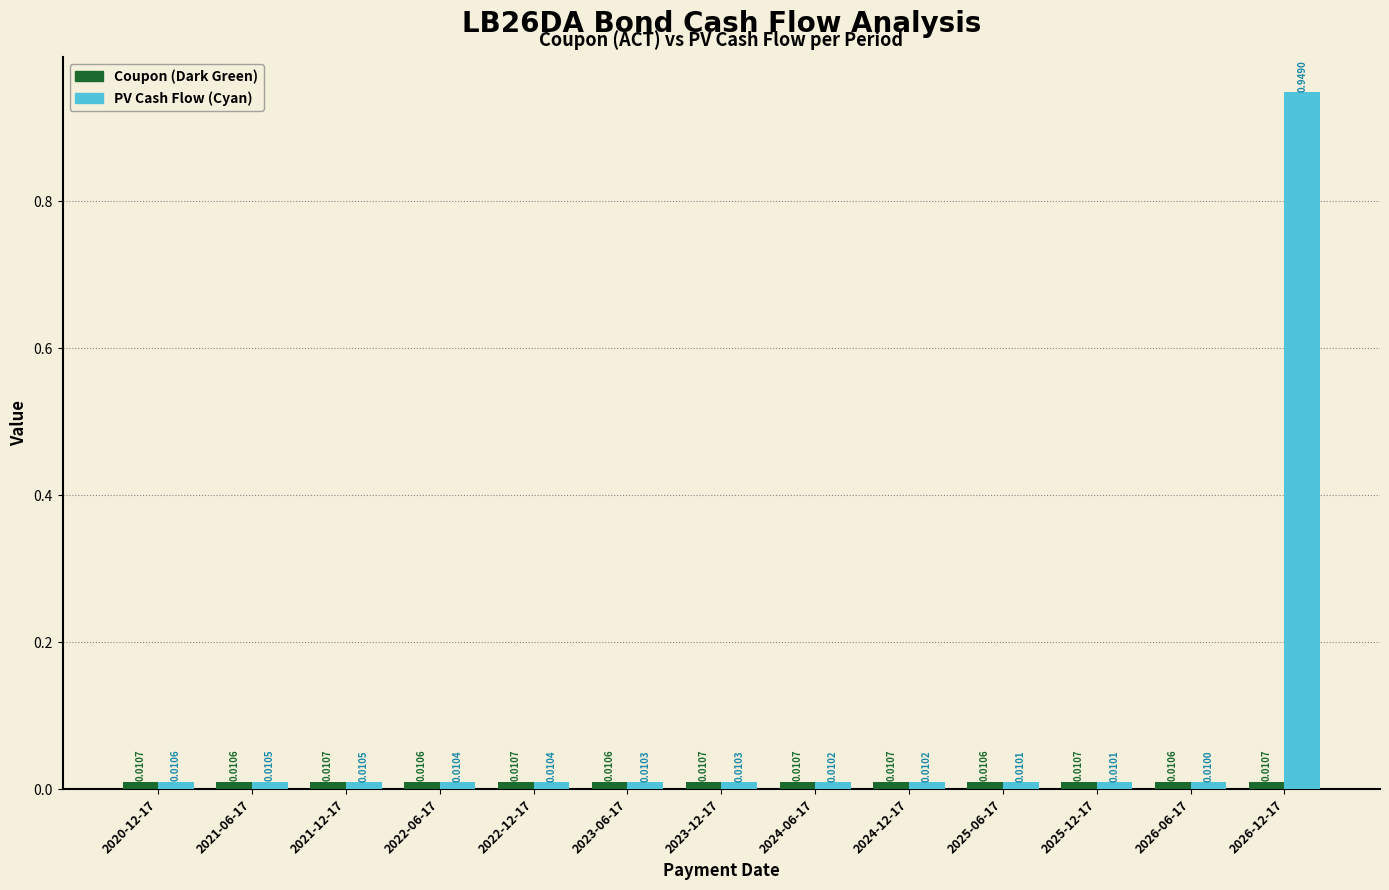

List the series in order of their peak value, highest first.

PV Cash Flow (Cyan), Coupon (Dark Green)